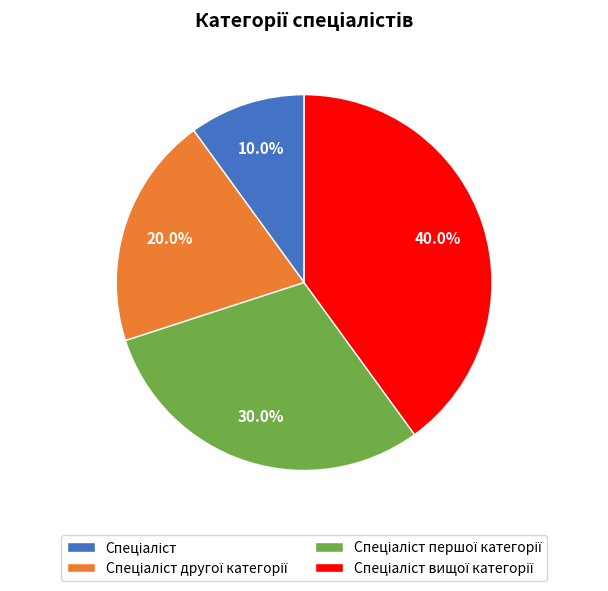

Is there a majority slice in this chart?

No